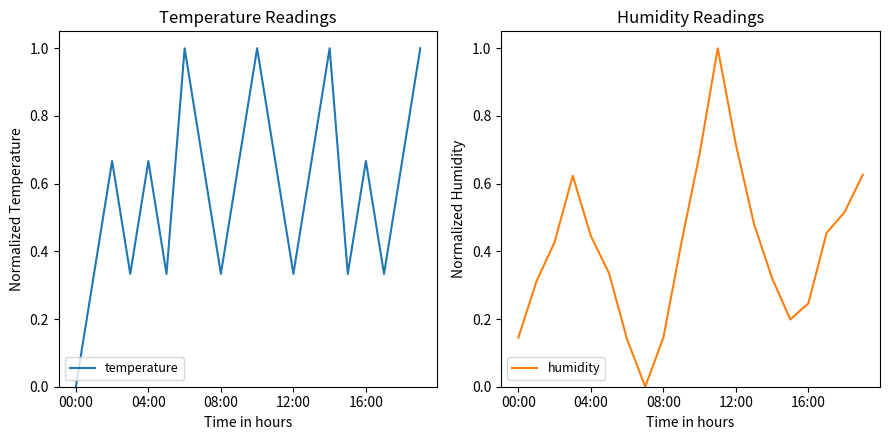

At which category is the sum across all series the highest?

10